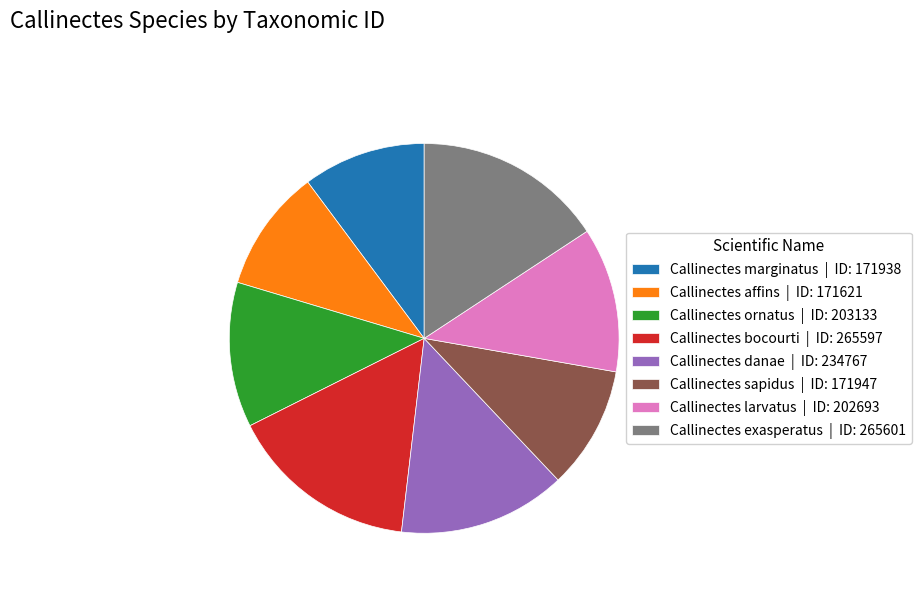

Approximately how many times larger is the value at Callinectes sapidus | ID: 171947 compared to Callinectes exasperatus | ID: 265601?

0.6